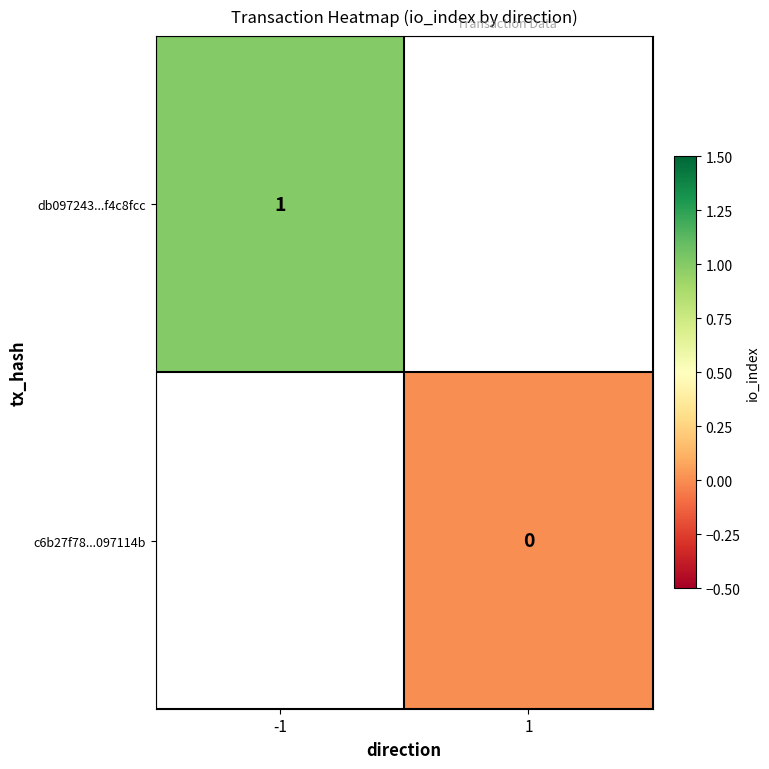

The db097243...f4c8fcc series shows 1 at -1. True or false?

True